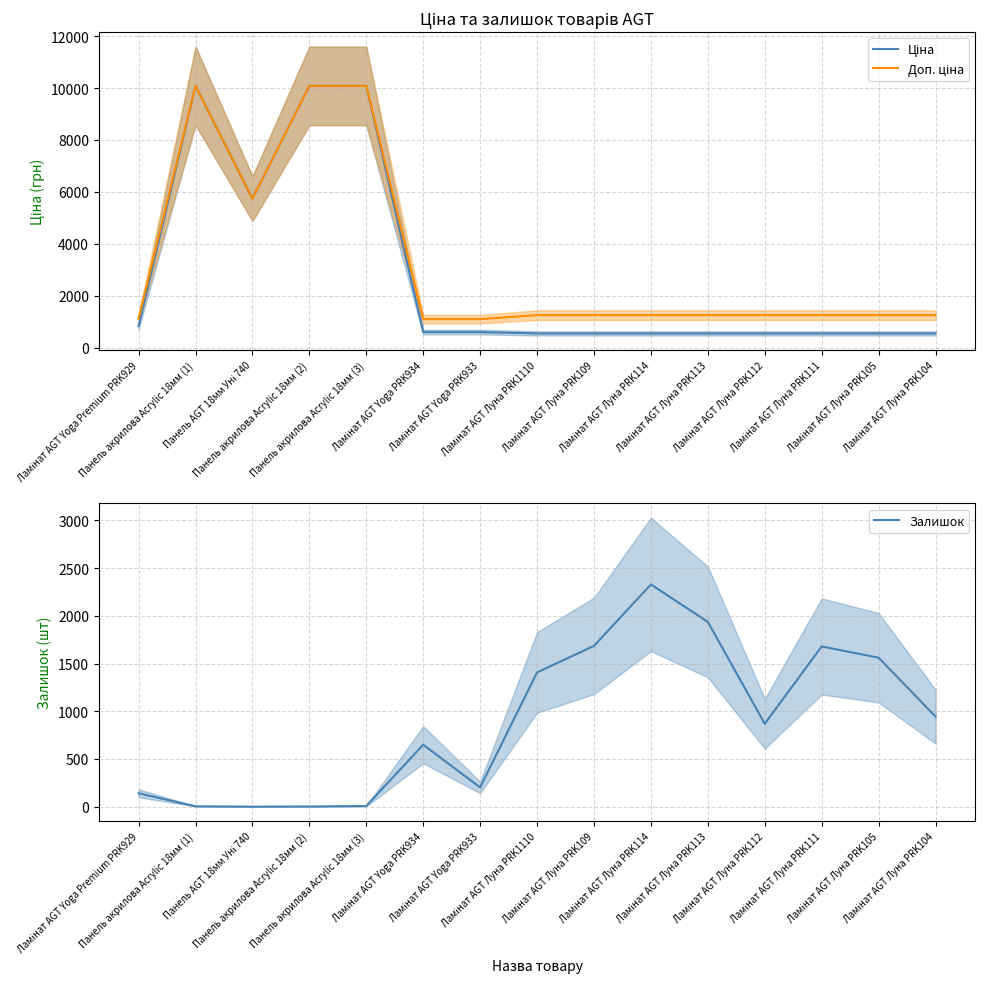

What is the value of the Залишок point at the 14th from the left?

1561.0